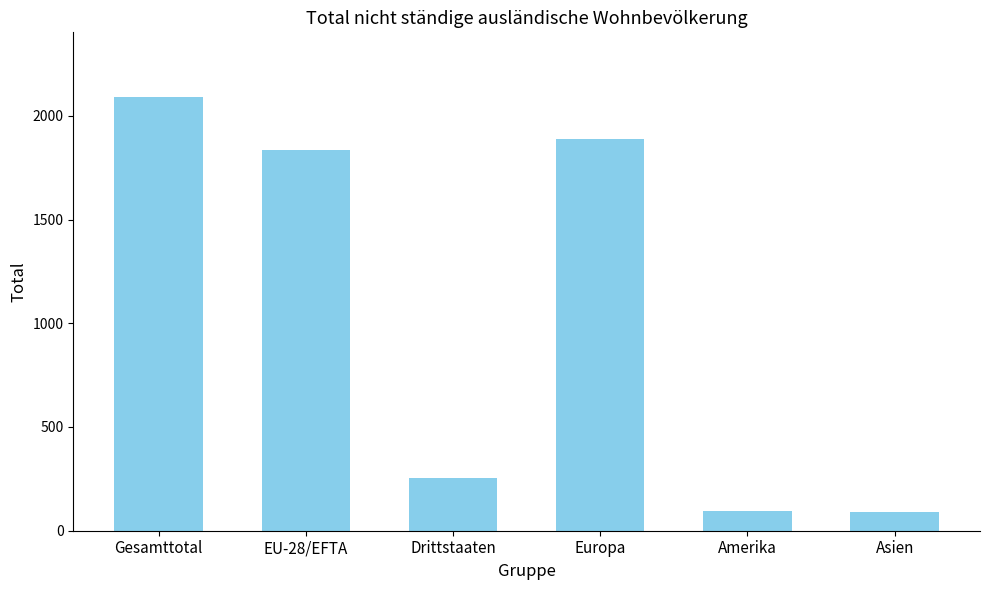

What is the change in value from Drittstaaten to Asien?

-164